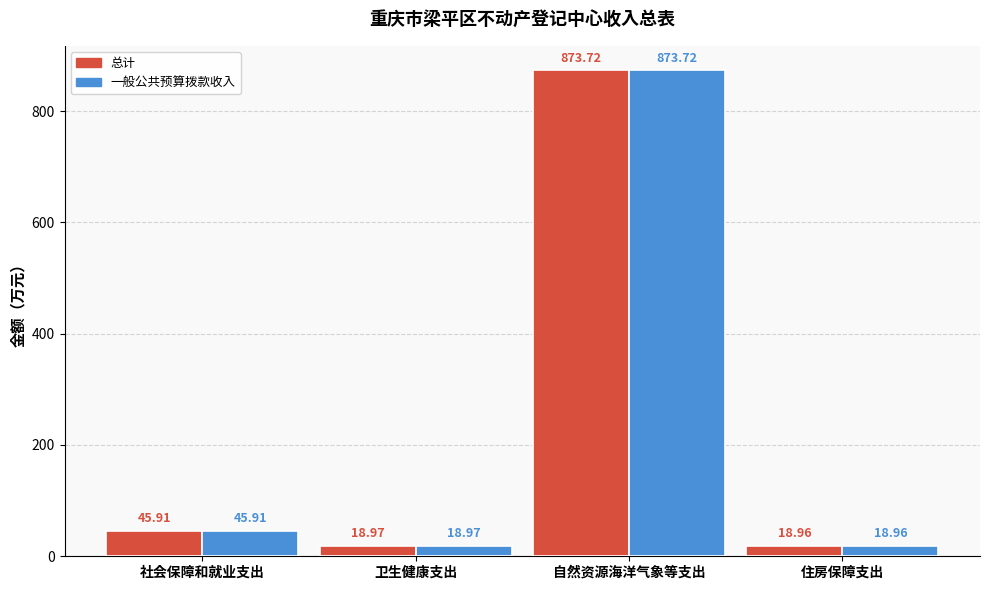

Reading left to right, list all the values displayed in this chart.

总计: 45.9	19.0	873.7	19.0
一般公共预算拨款收入: 45.9	19.0	873.7	19.0